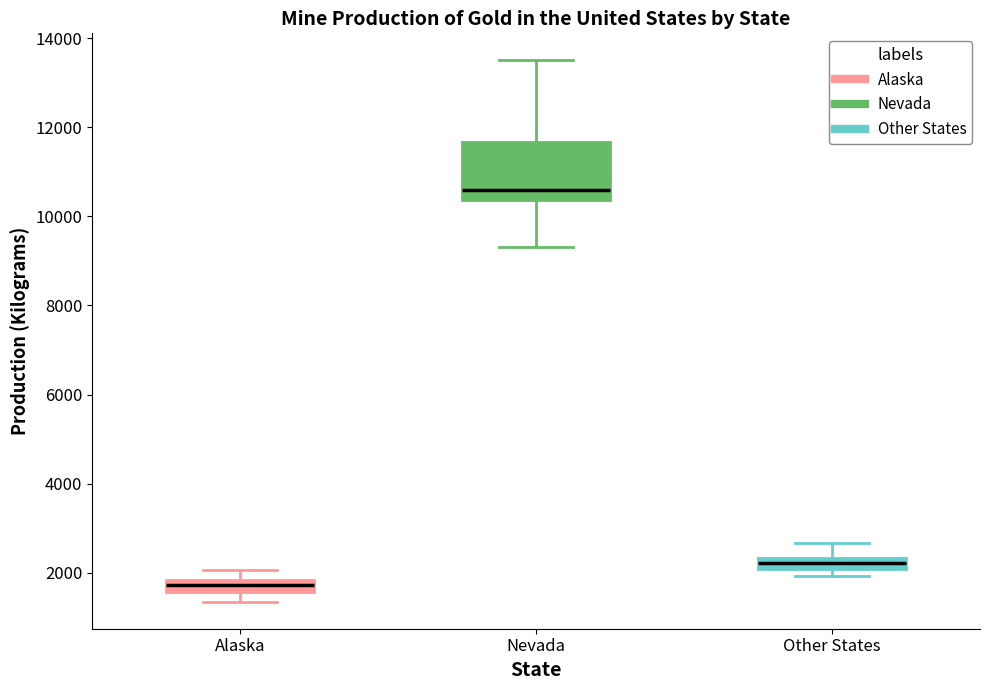

Comparing the boxes themselves (not the whiskers), which one is the tallest?

Nevada